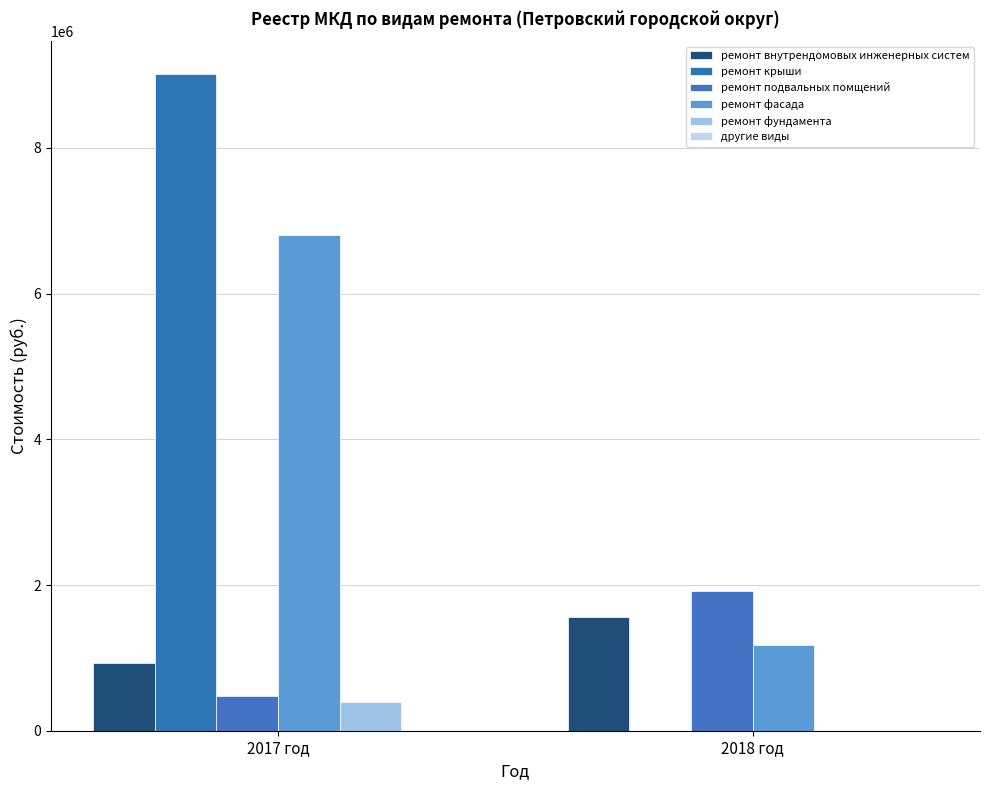

What is the difference between the maximum and minimum values in the ремонт фасада series?

5630407.2